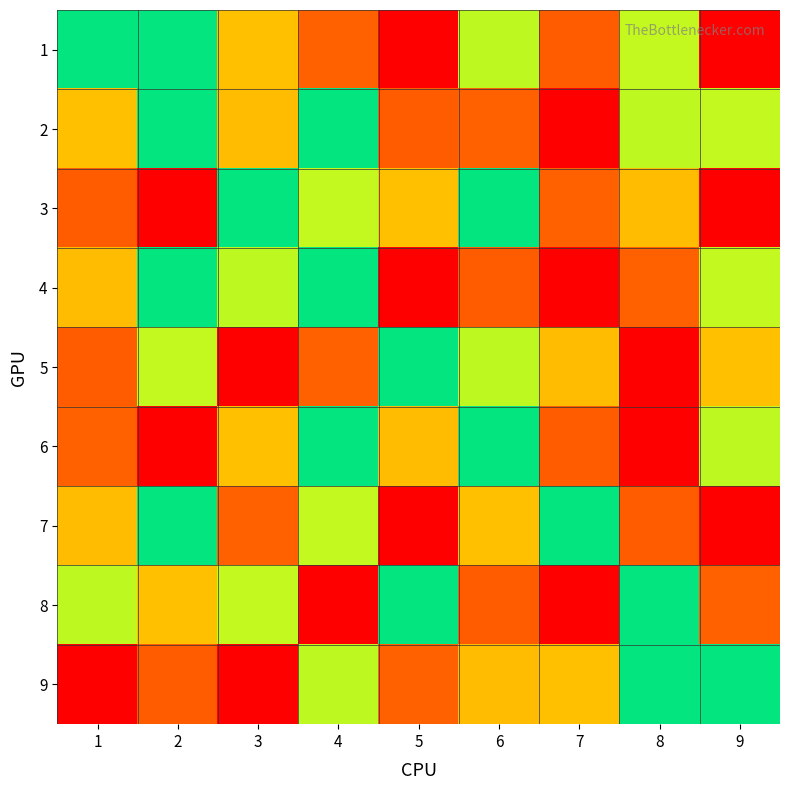

List the series in order of their peak value, highest first.

1, 2, 3, 4, 5, 6, 7, 8, 9